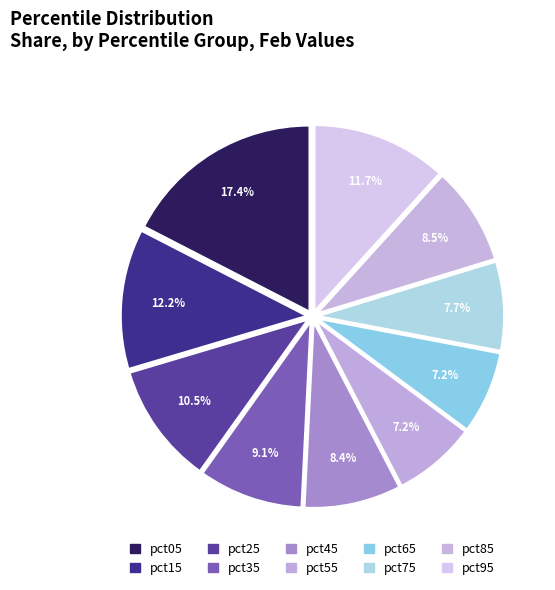

Count the number of slices in the pie.

10